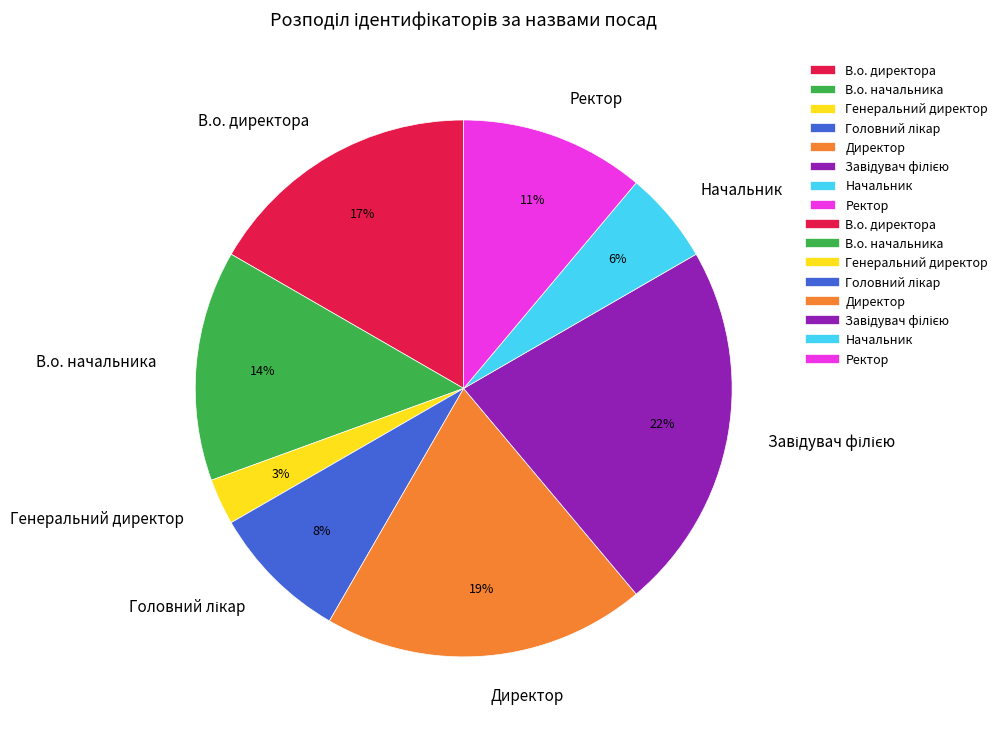

To the nearest percent, what is the average slice percentage?

12%